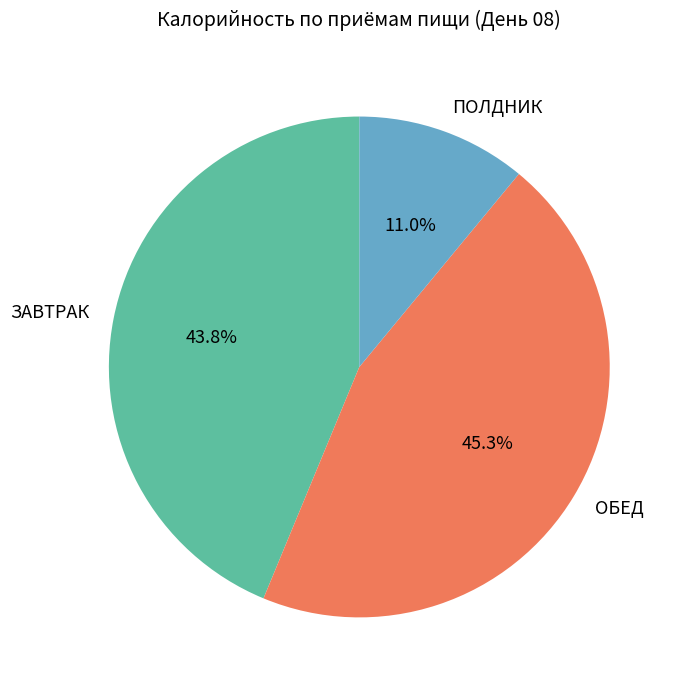

To the nearest percent, what is the difference between the ЗАВТРАК and ПОЛДНИК slice percentages?

33%